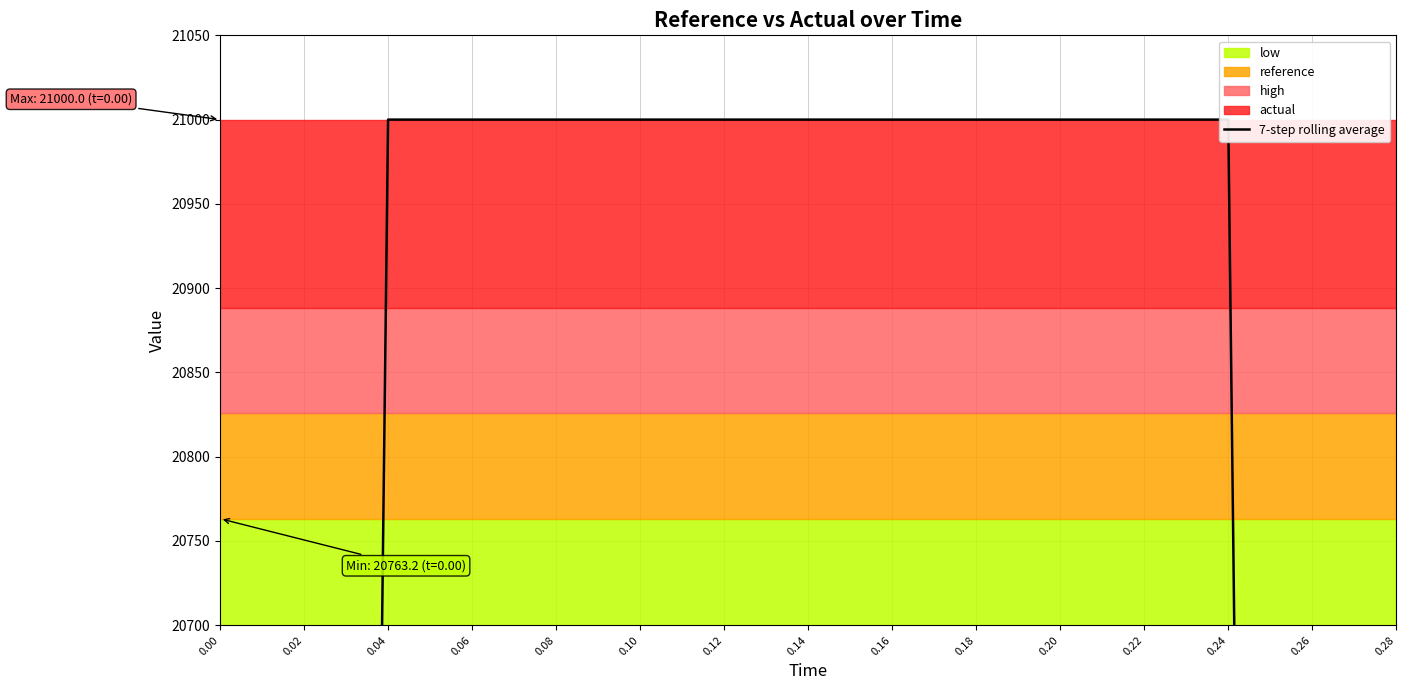

Does the chart display data point markers on the line(s)?

No